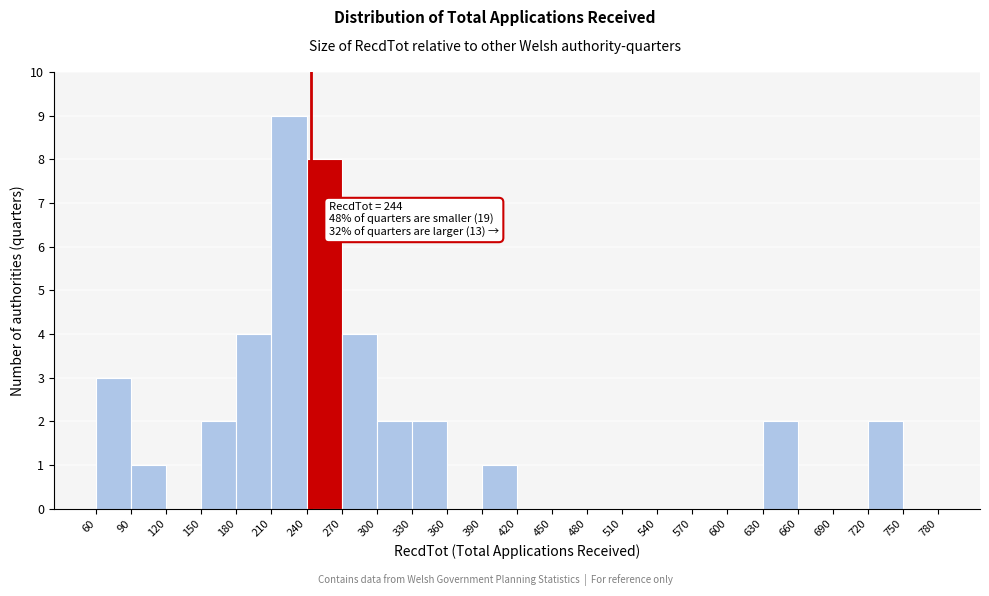

Which range on the x-axis has the tallest bar?

210 to 240